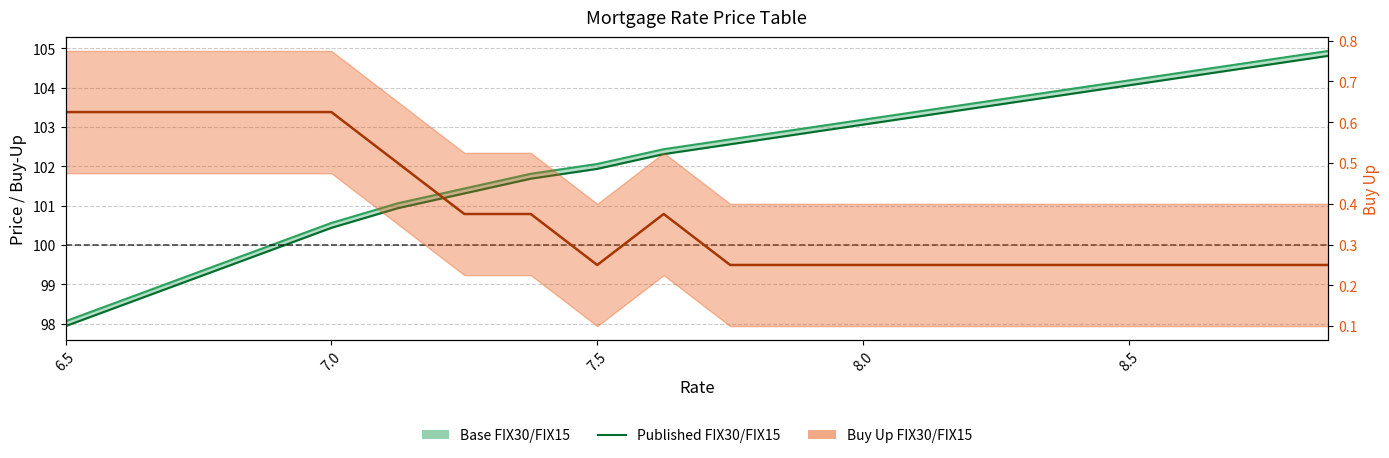

How many lines are shown in the chart?

1